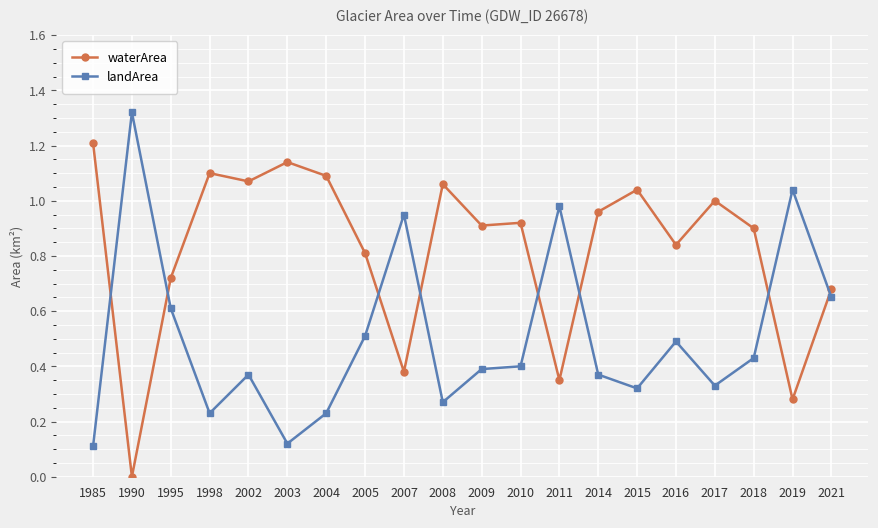

Which category has the lowest value across all series?

1990